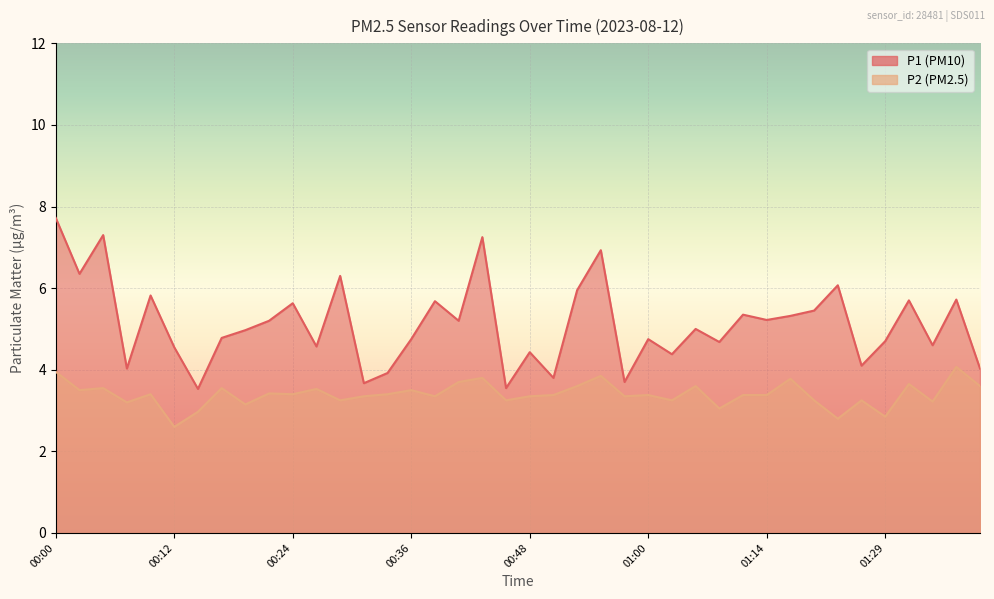

True or false: P2 has more than 2 interior local peaks.

True